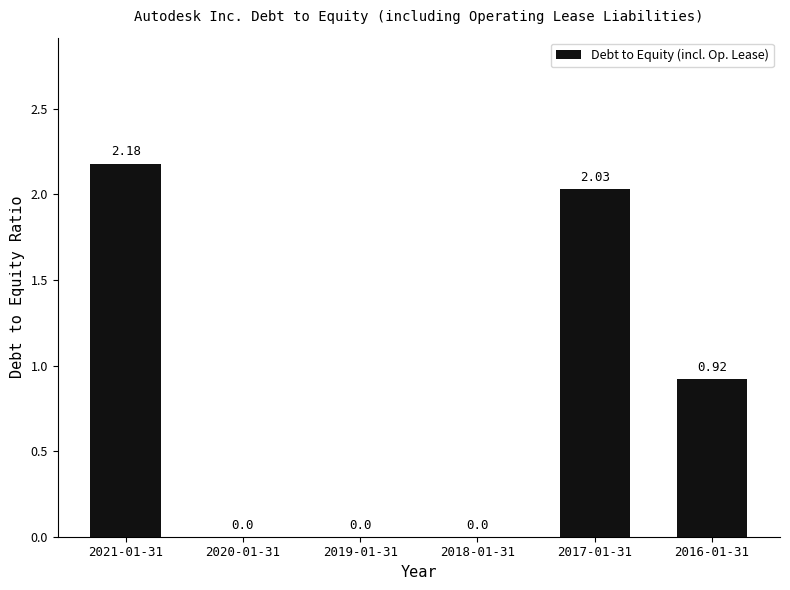

Between 2016-01-31 and 2019-01-31, which is larger?

2016-01-31